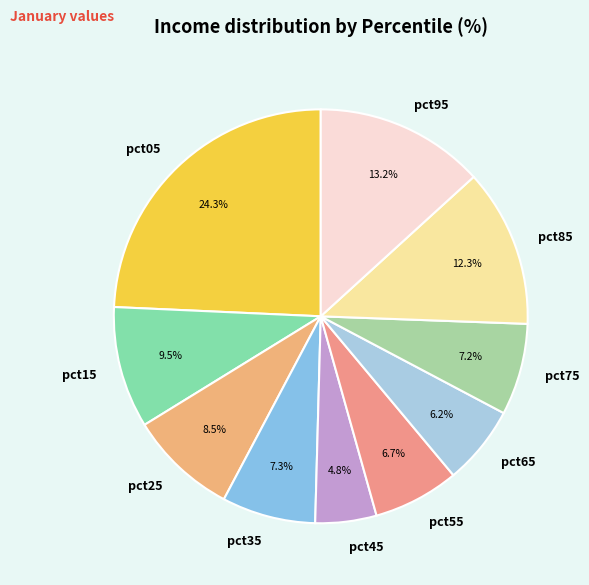

To the nearest percent, what is the difference between the pct25 and pct15 slice percentages?

1%